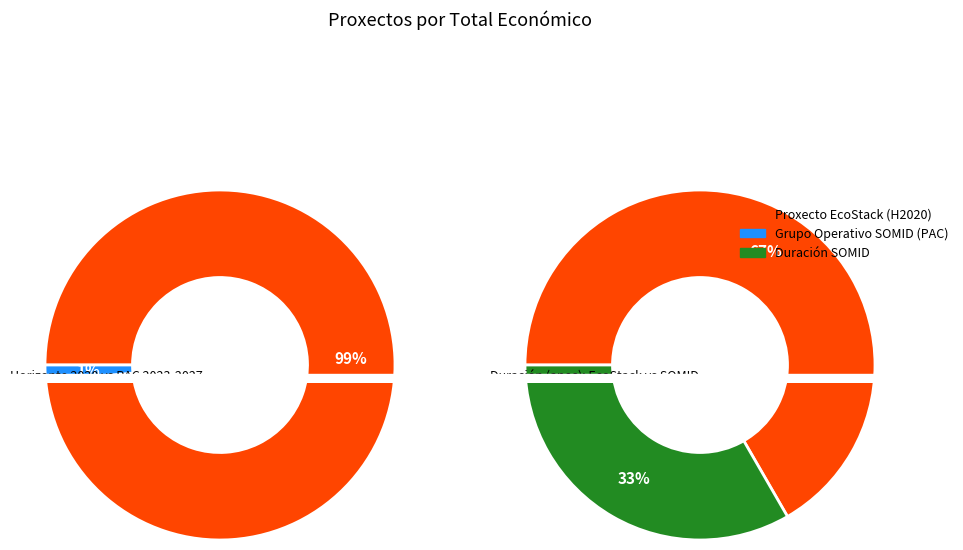

Between Grupo Operativo SOMID and Proxecto EcoStack, which is larger?

Proxecto EcoStack